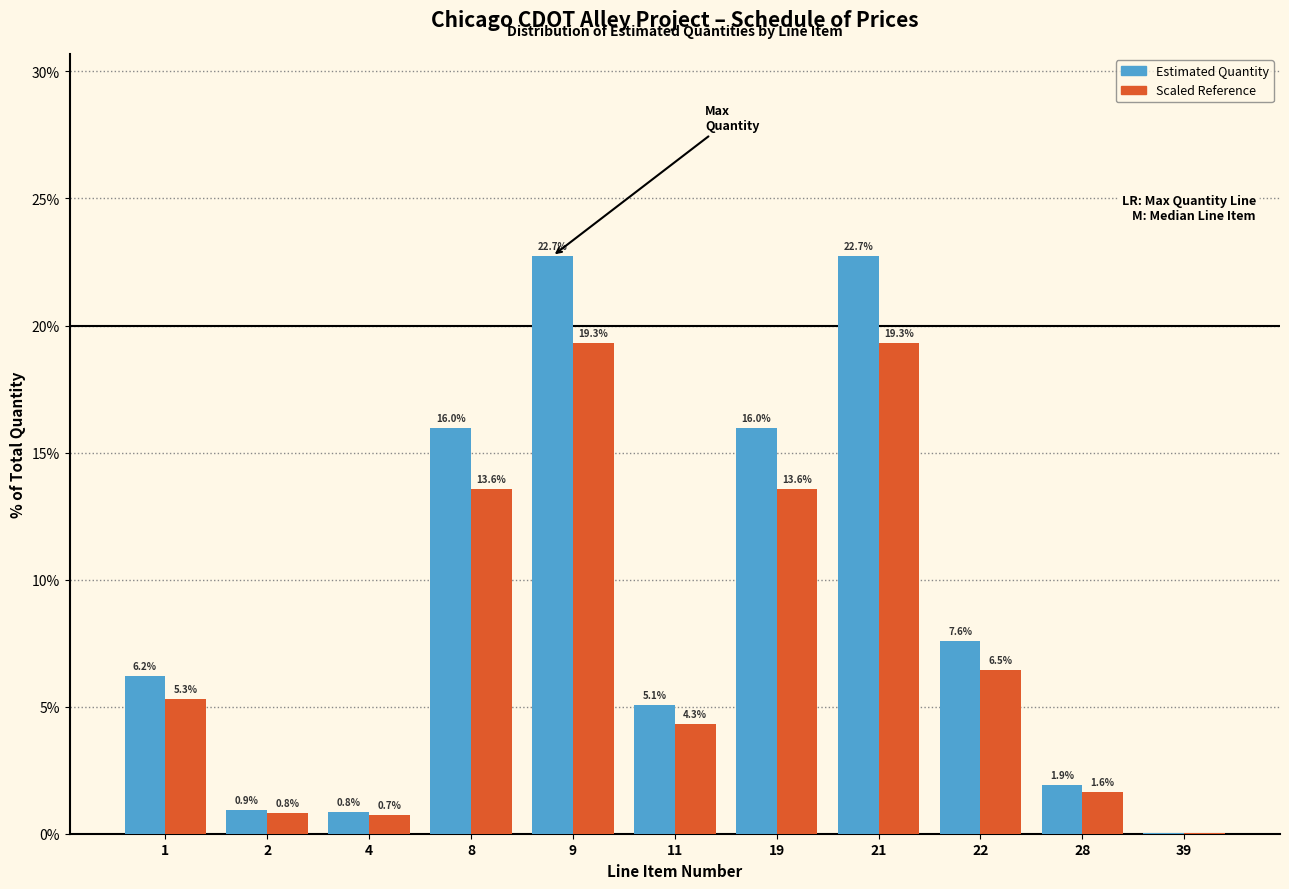

What is the greatest value displayed?

22.7